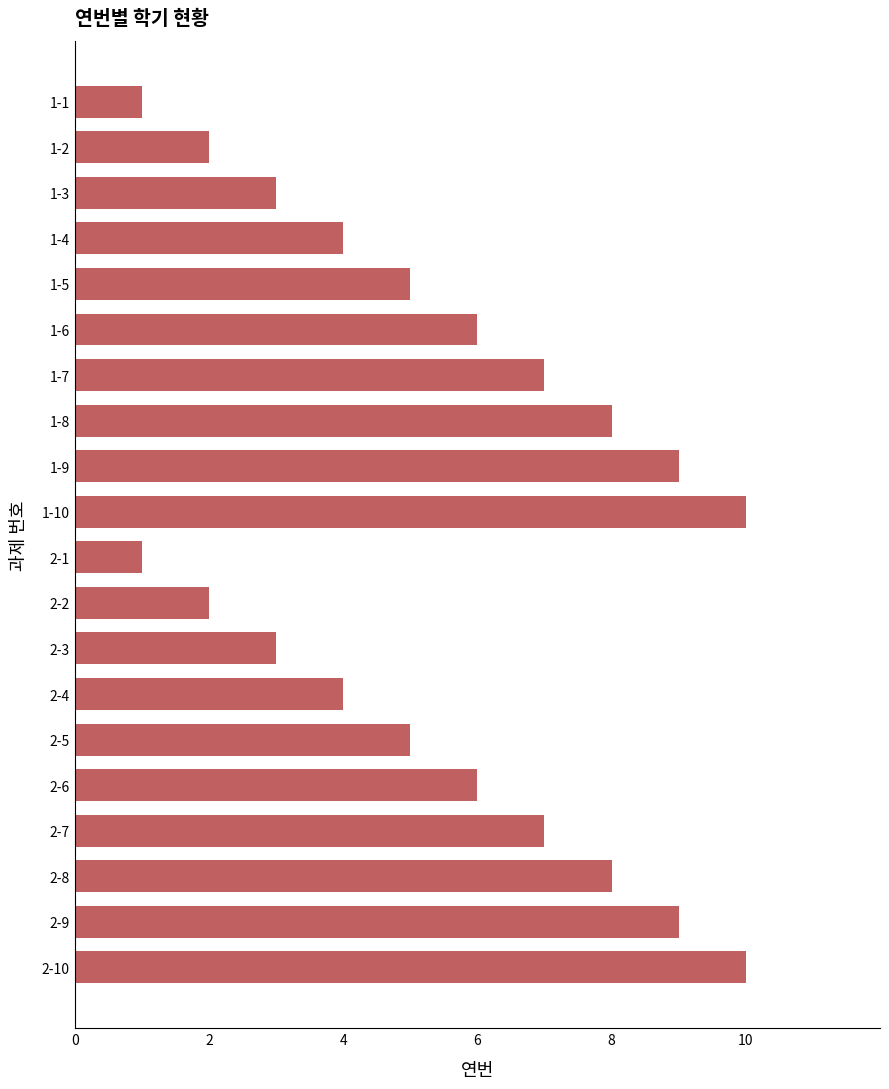

Reading top to bottom, transcribe all the data shown in this chart.

1-1=1	1-2=2	1-3=3	1-4=4	1-5=5	1-6=6	1-7=7	1-8=8	1-9=9	1-10=10	2-1=1	2-2=2	2-3=3	2-4=4	2-5=5	2-6=6	2-7=7	2-8=8	2-9=9	2-10=10